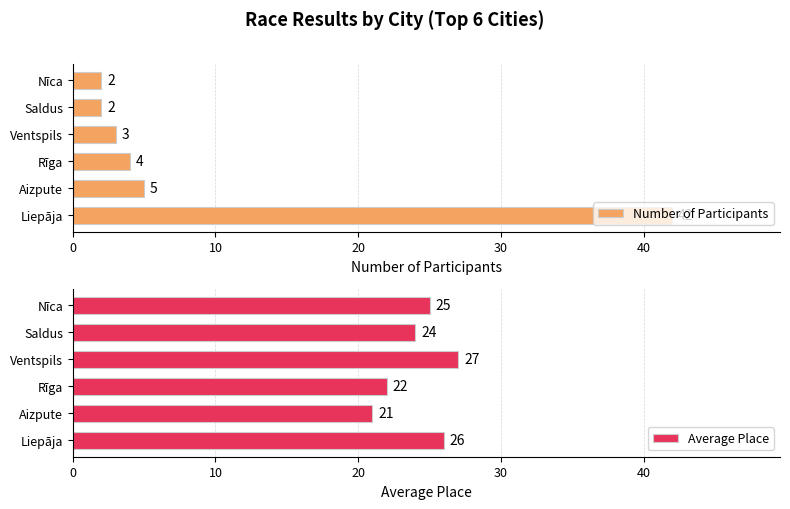

True or false: Number of Participants has a value of 4 at Rīga.

True